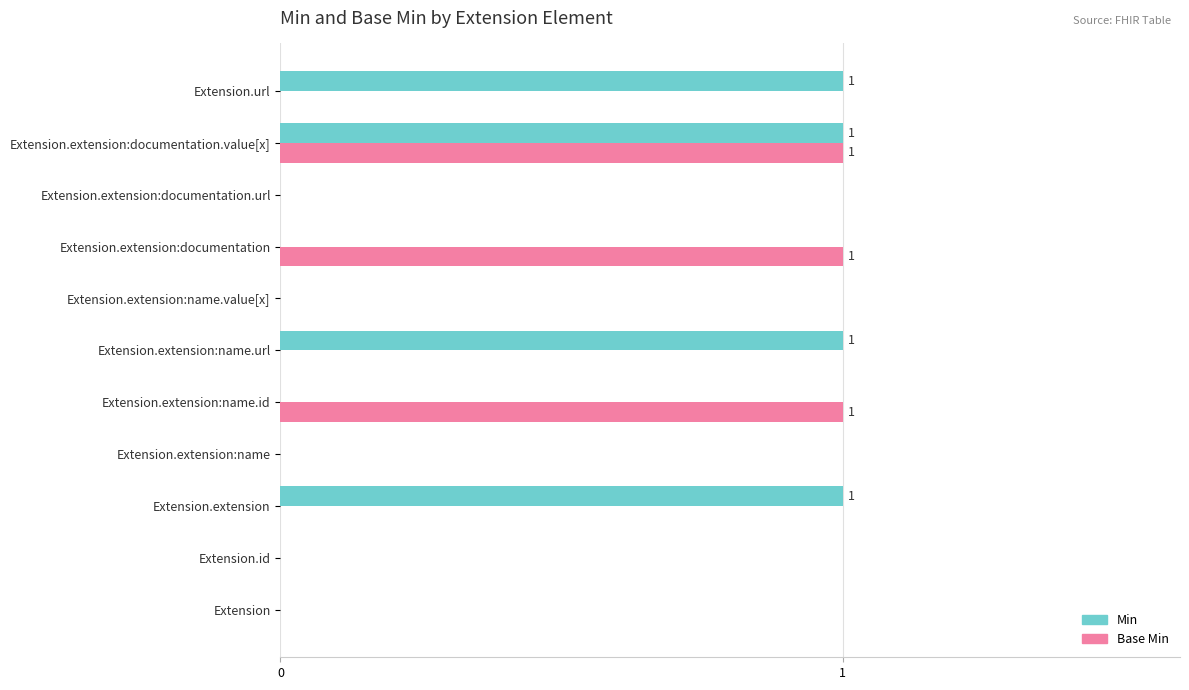

Between Extension and Extension.extension:name.url, which series saw the biggest shift?

Min